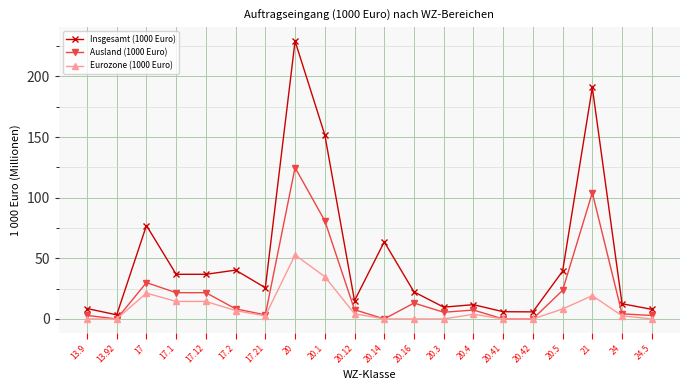

Does the chart have visible grid lines?

Yes